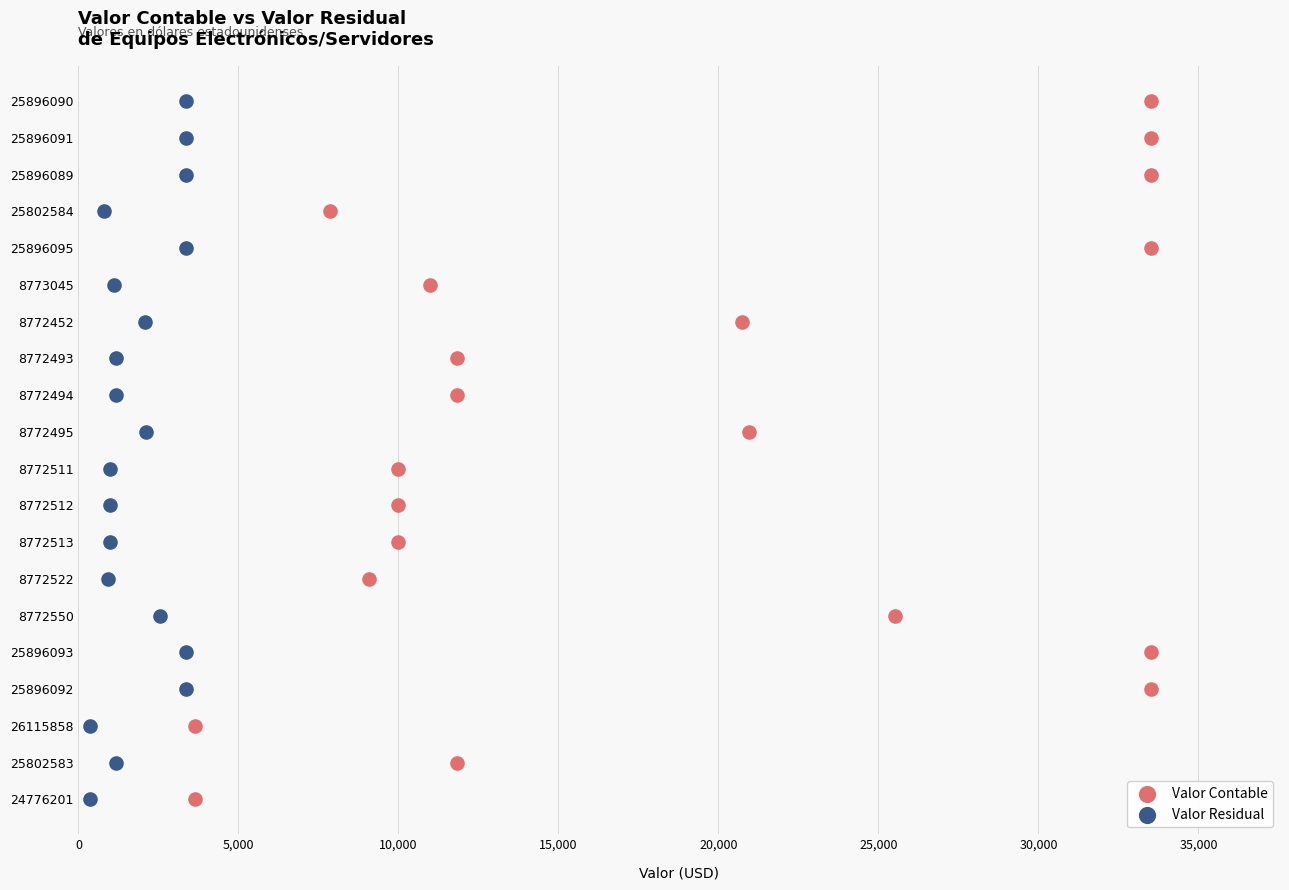

What are all the series names shown in the legend?

Valor Contable, Valor Residual